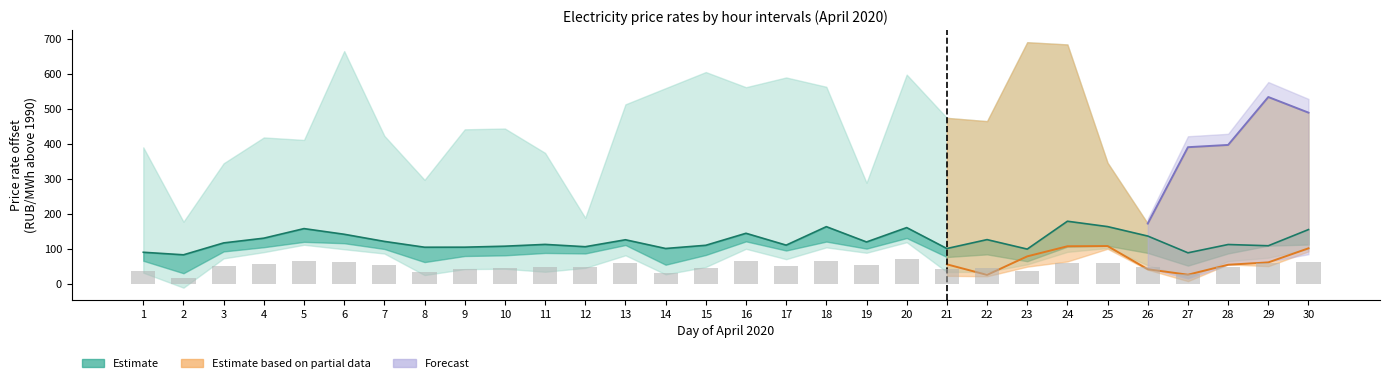

Which has a higher value, 26 or 3?

26